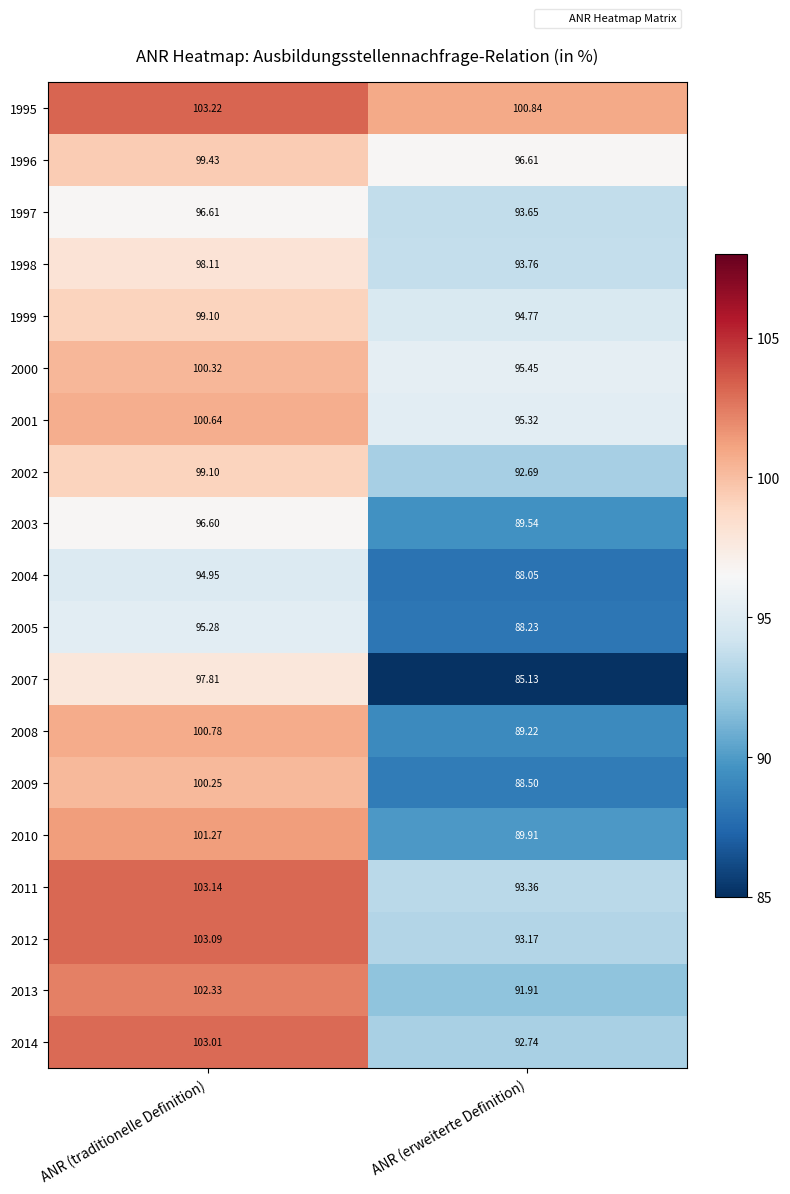

Where does the 2010 series first go above 101?

ANR (traditionelle Definition)